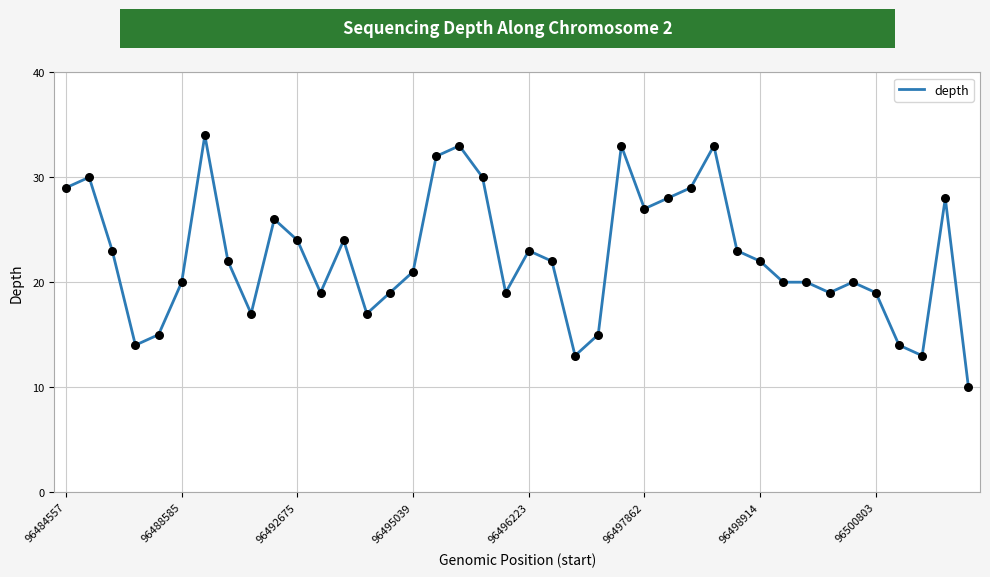

What is the minimum value shown in the chart?

10